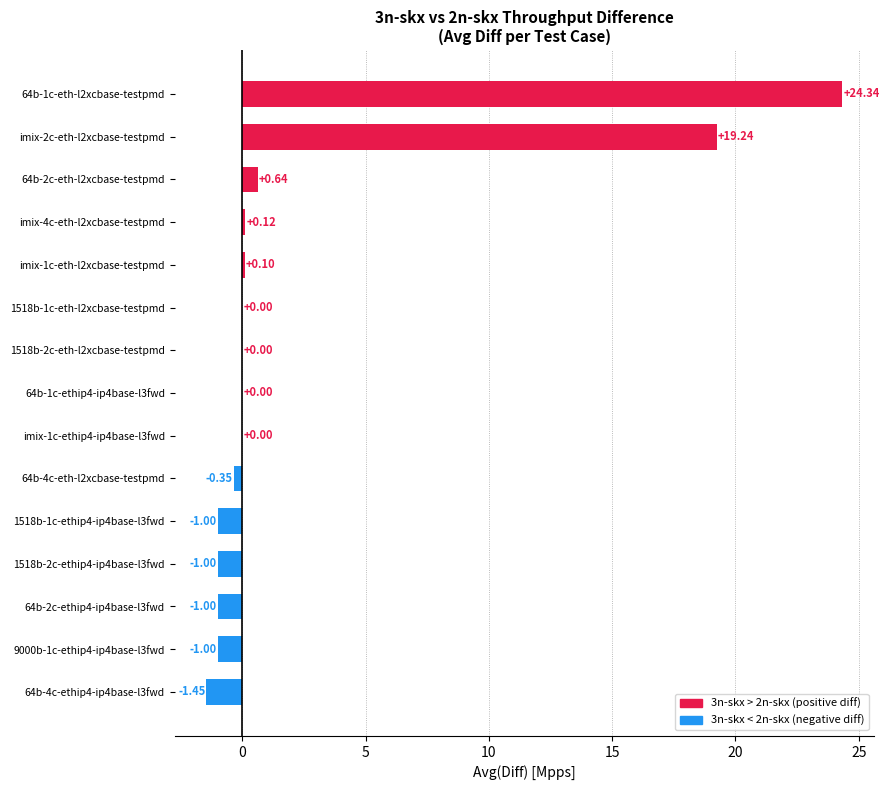

Are the bars grouped side by side (vs. stacked)?

No